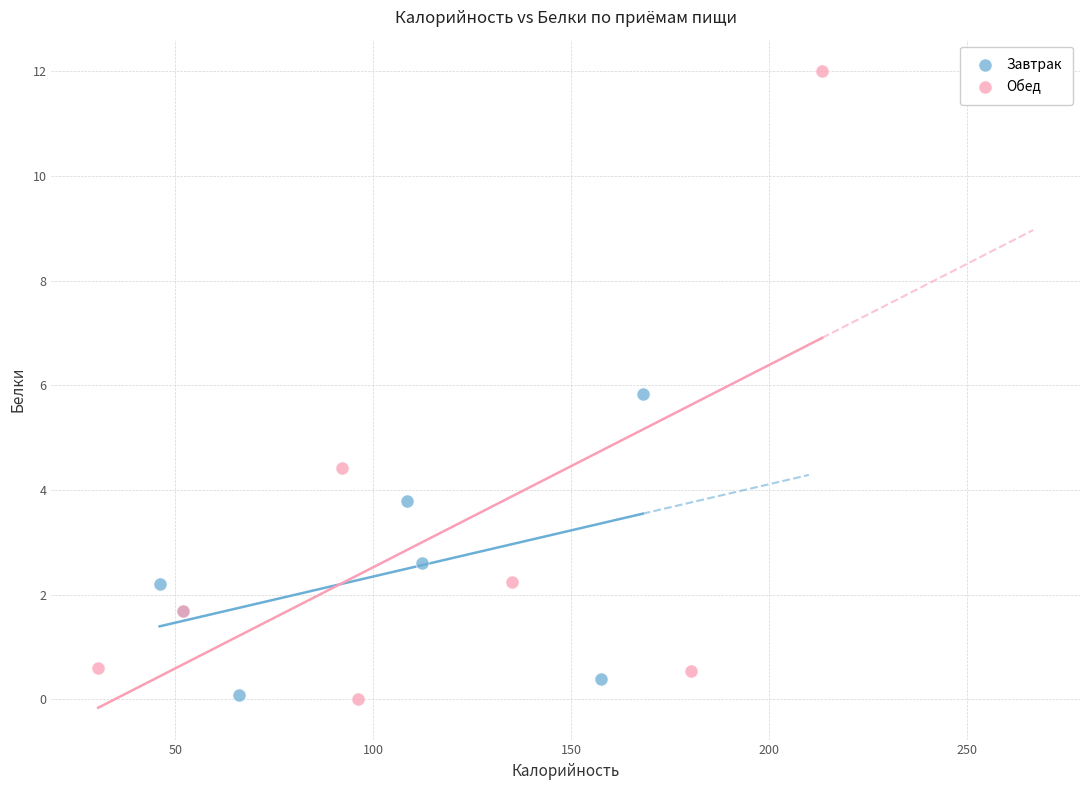

Which series has the largest Y range (max minus min)?

Обед